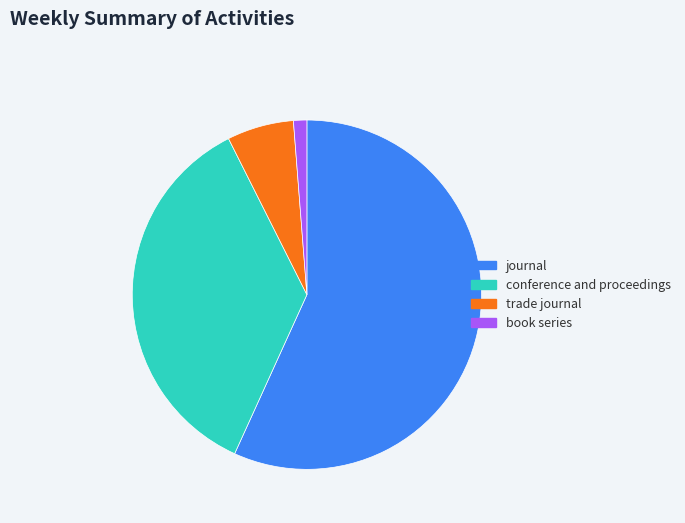

True or false: journal accounts for 57% of the total.

True